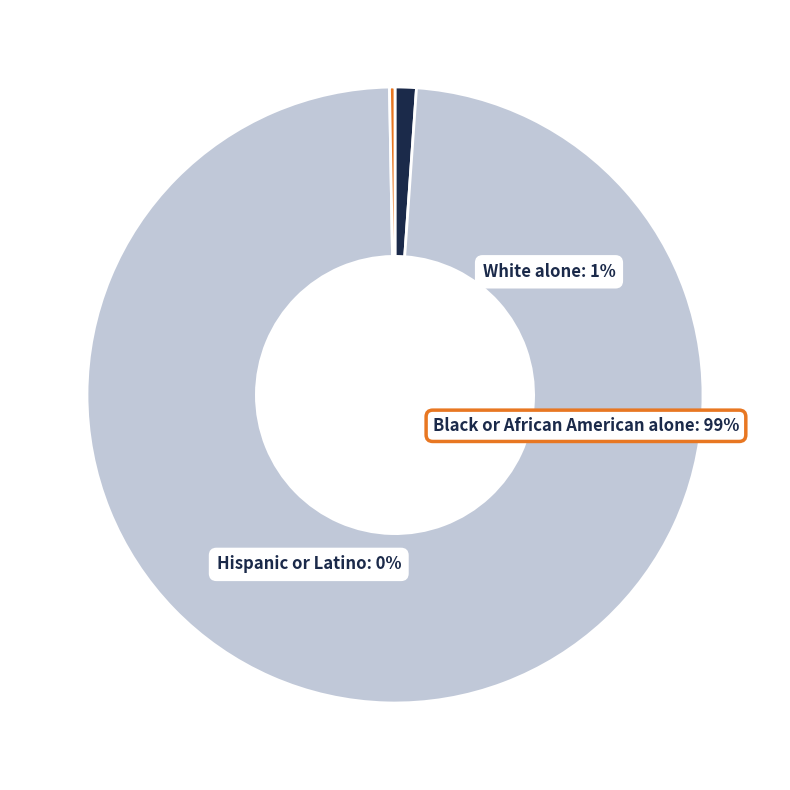

Count the number of slices in the pie.

3